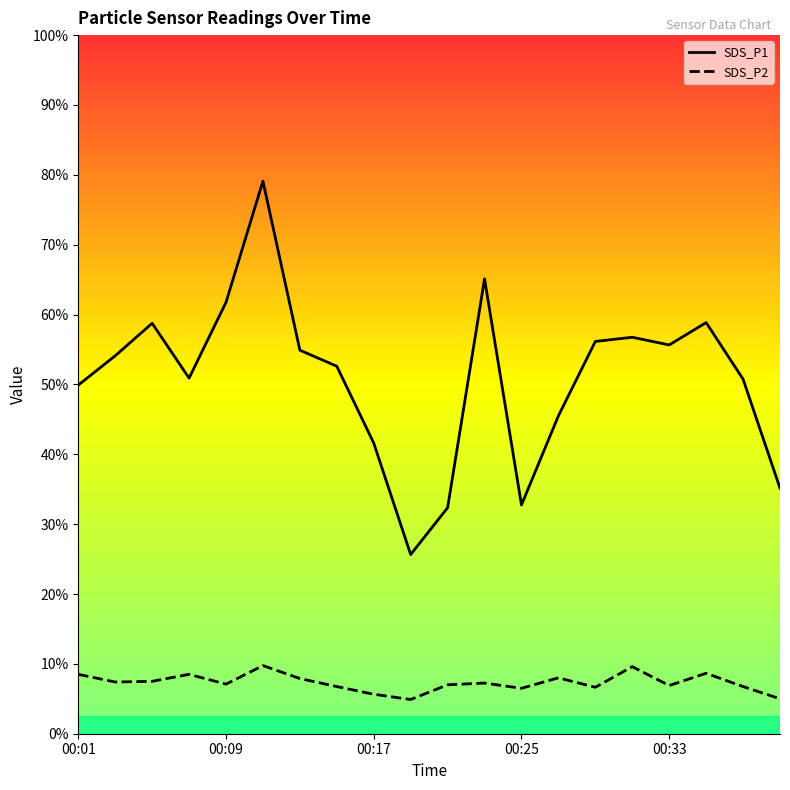

True or false: SDS_P2 has more than 0 points higher than both neighbors.

True